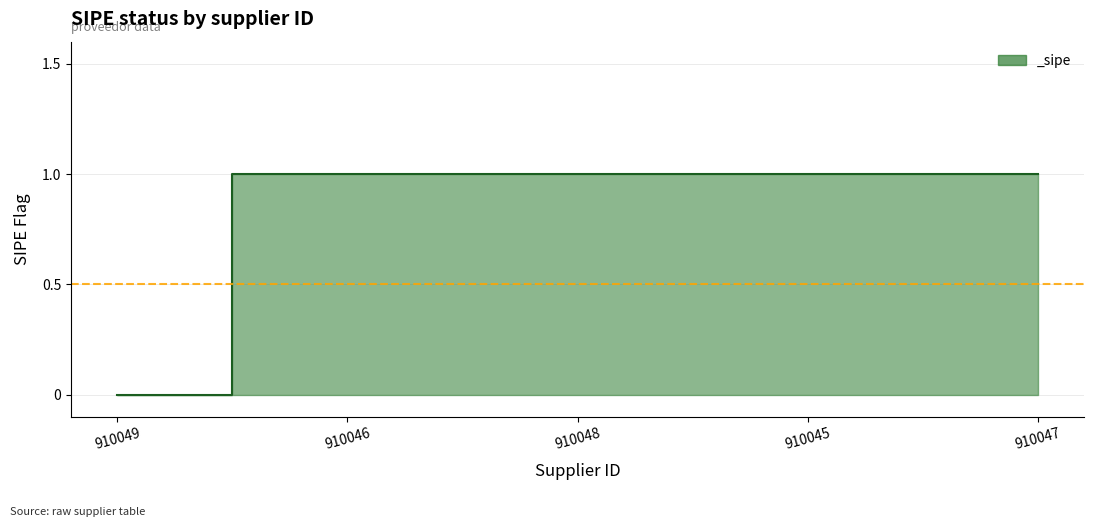

Reading left to right, extract all data points from this chart.

0	1	1	1	1